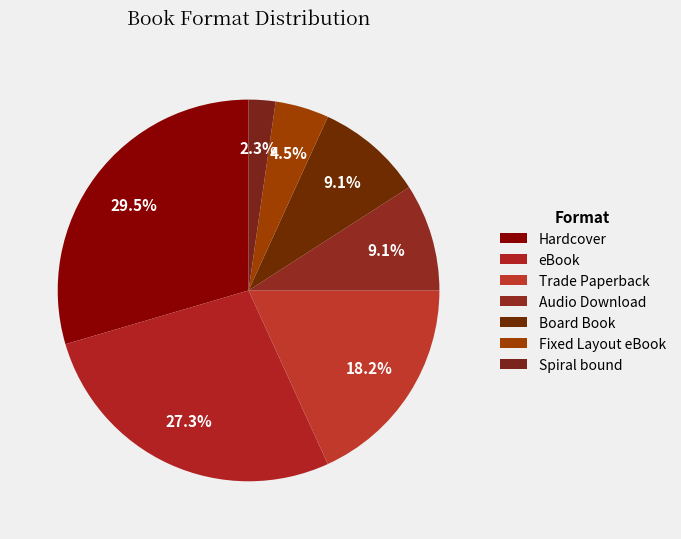

How many slices are in this pie chart?

7